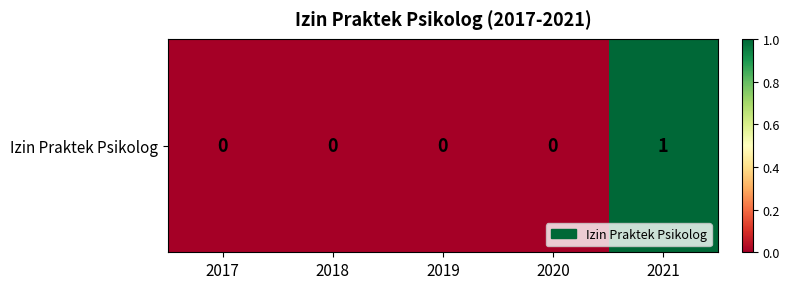

What value does the data have at 2021?

1